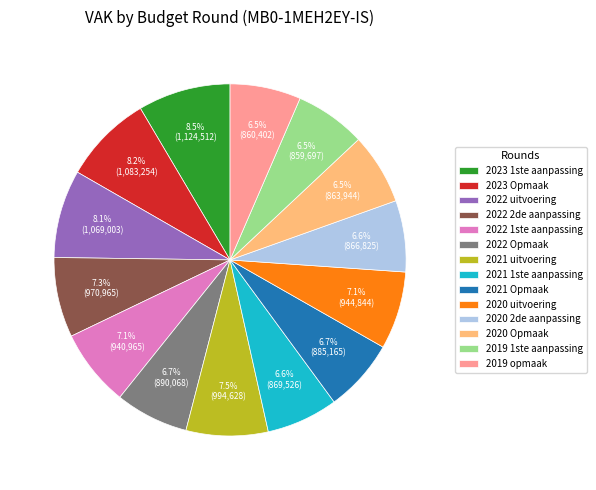

To the nearest percent, what is the average slice percentage?

7%